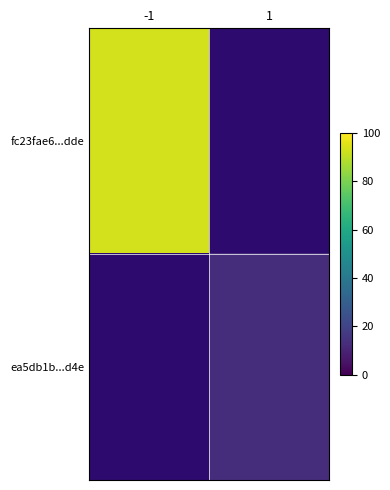

Which category has the highest value across all series?

-1